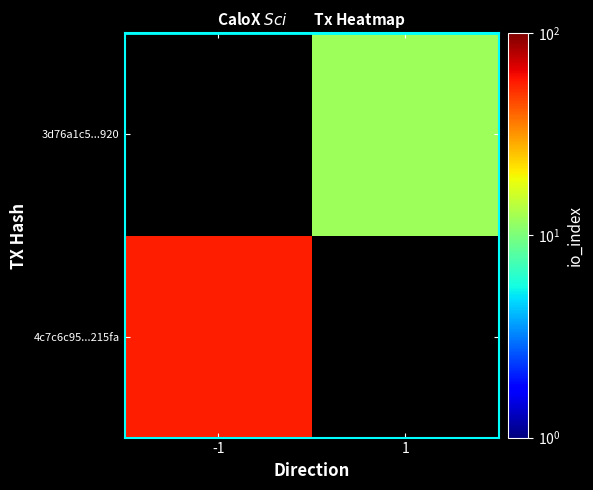

Is it true that 3d76a1c5...920 equals 6.5 at 1?

False